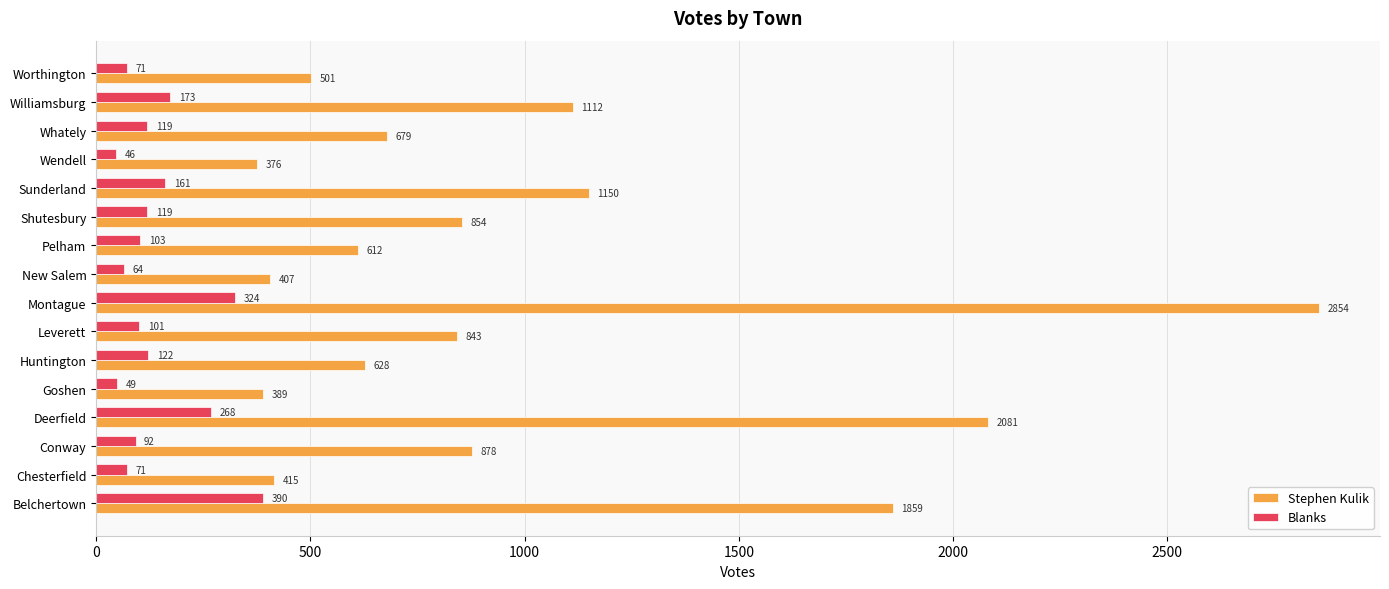

Which series has the largest range (max minus min)?

Stephen Kulik